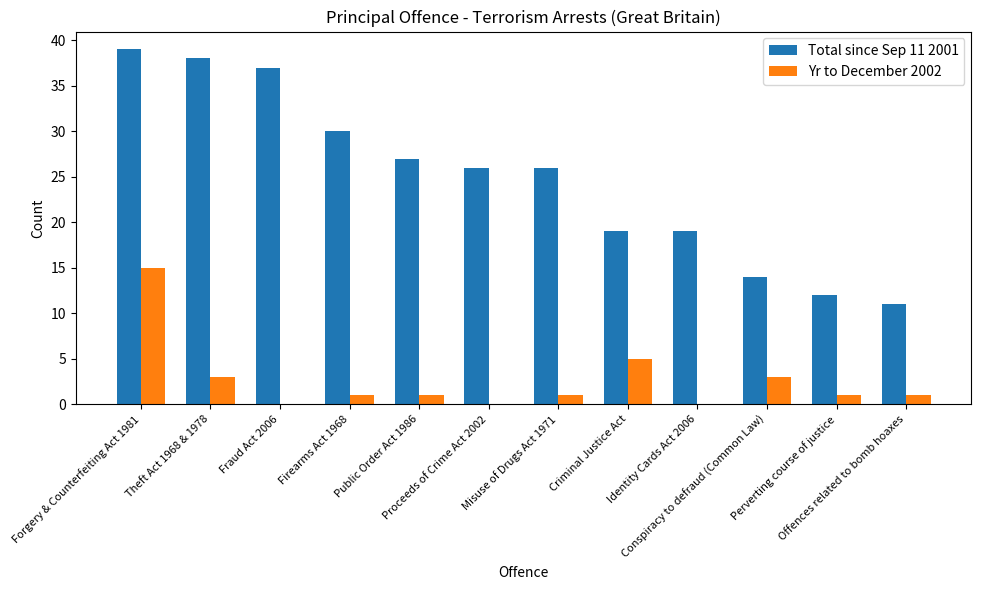

Which series has the largest total across all categories?

Total since Sep 11 2001